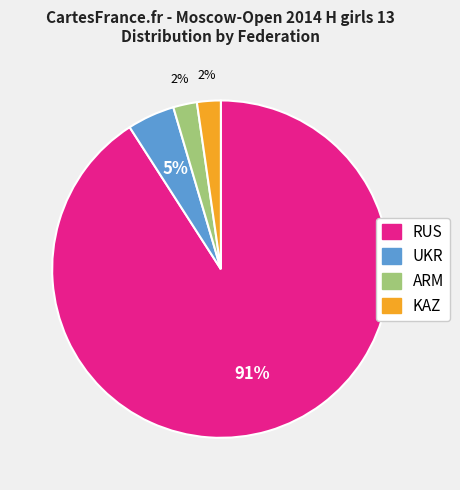

What percentage is the UKR slice, to the nearest percent?

5%